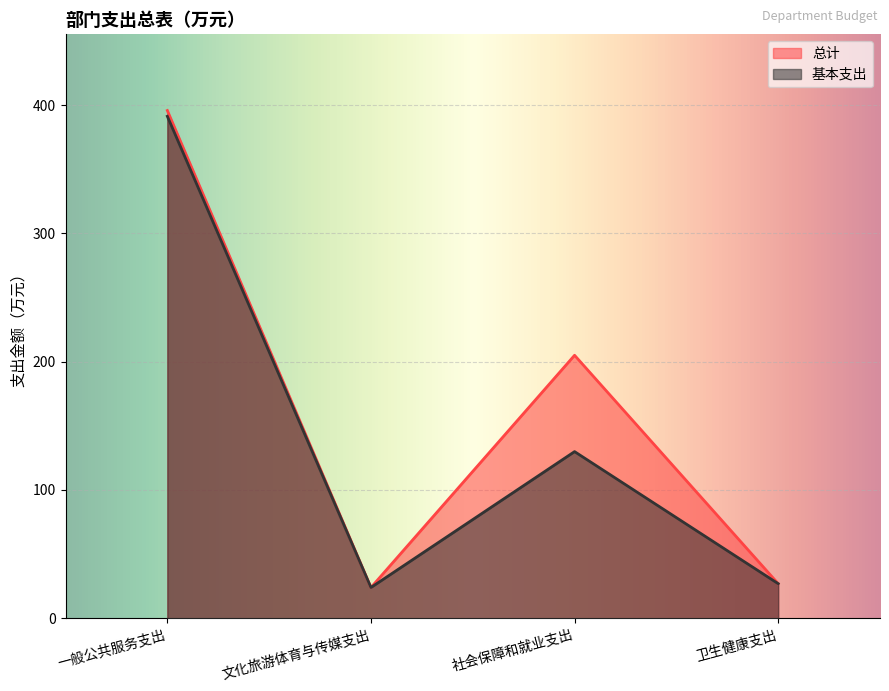

Is the value of 基本支出 at 社会保障和就业支出 greater than the value of 总计 at 社会保障和就业支出?

No